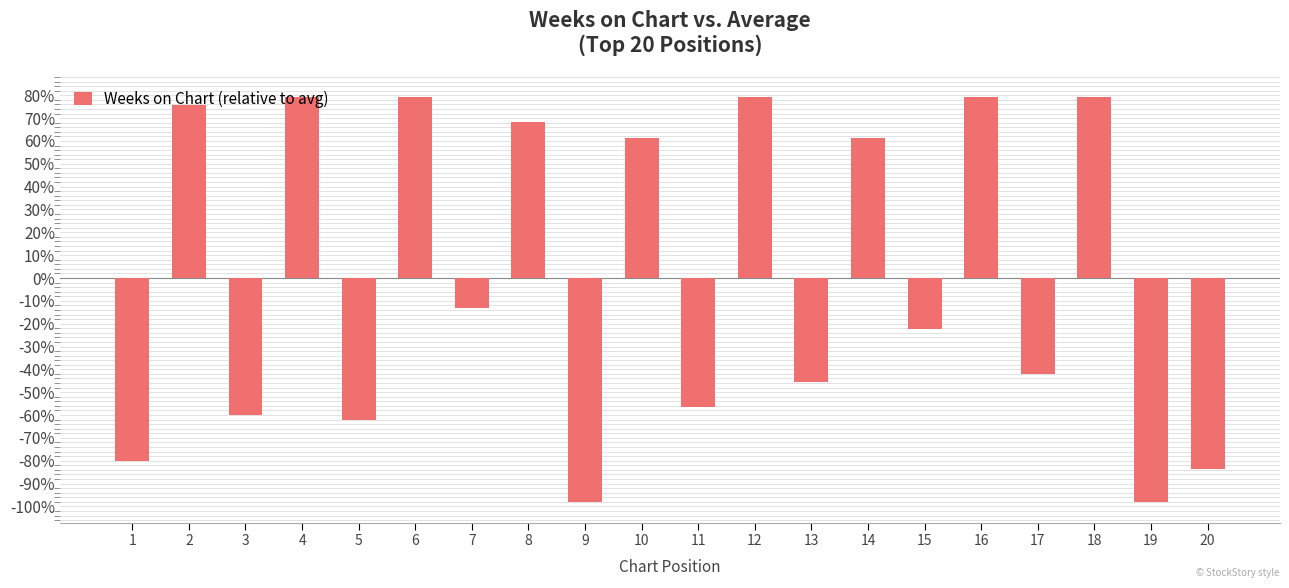

How many series are shown in this chart?

1